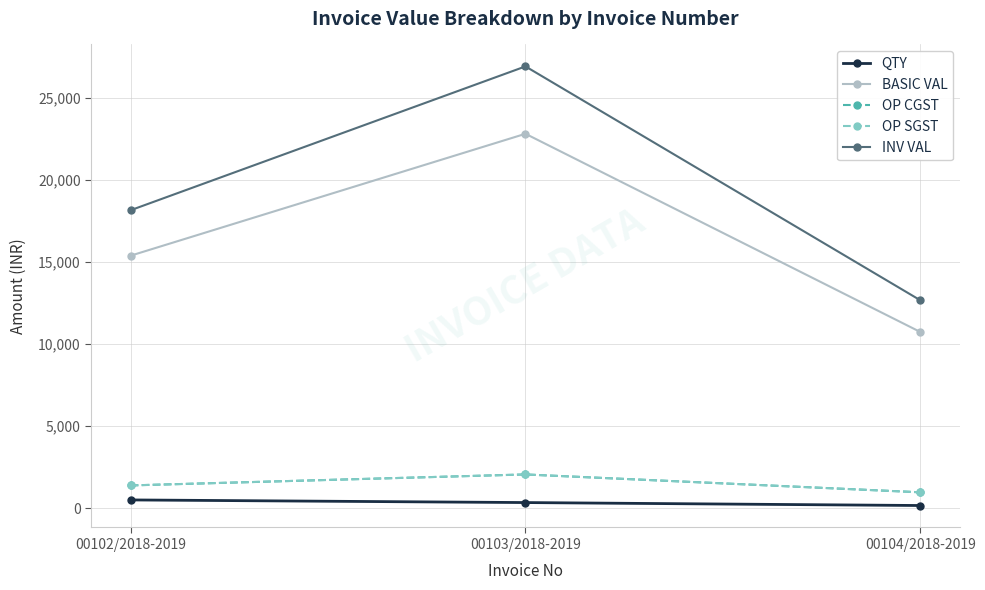

Does the chart have visible grid lines?

Yes